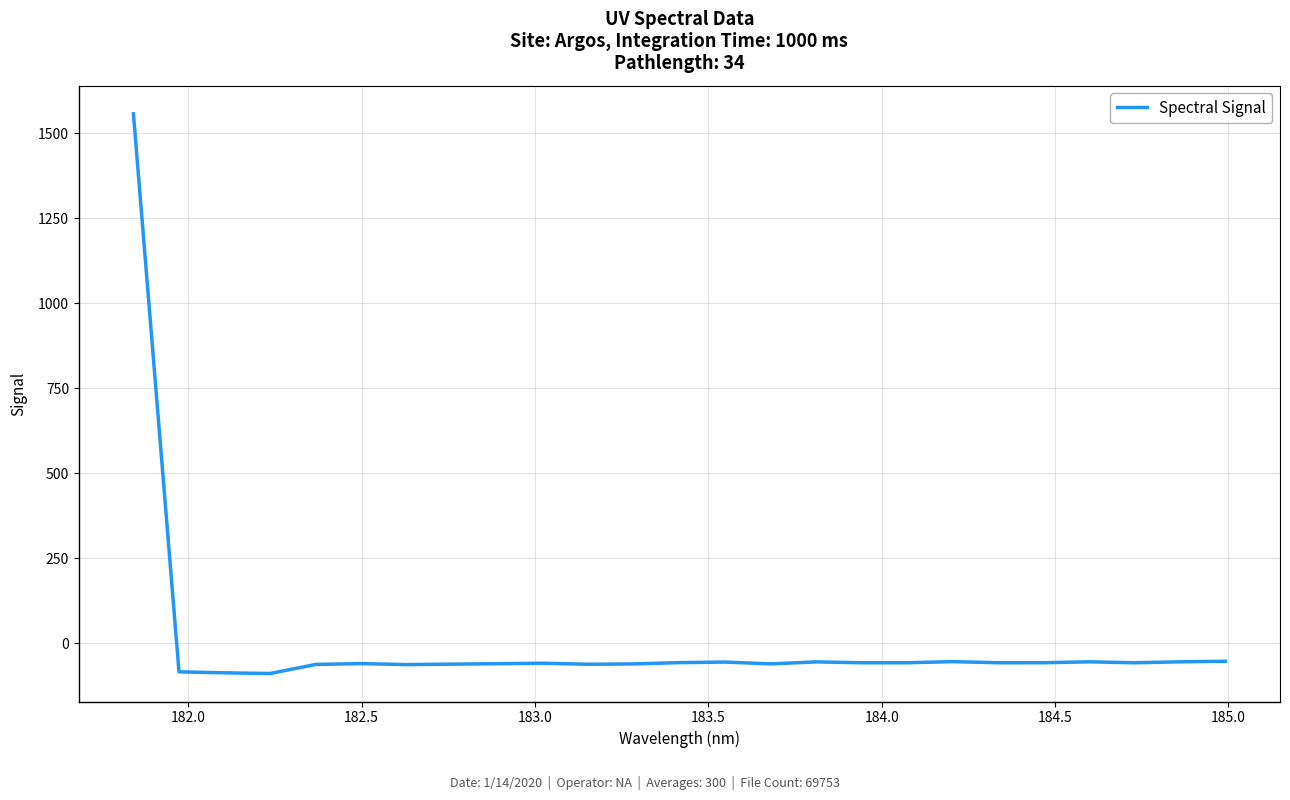

What is the sum of all values?

85.4